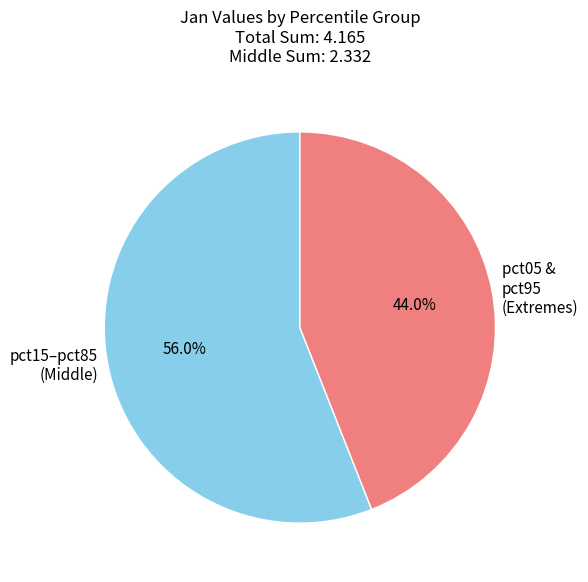

What is the total percentage of pct05 & pct95 (Extremes) and pct15–pct85 (Middle)?

100.0%